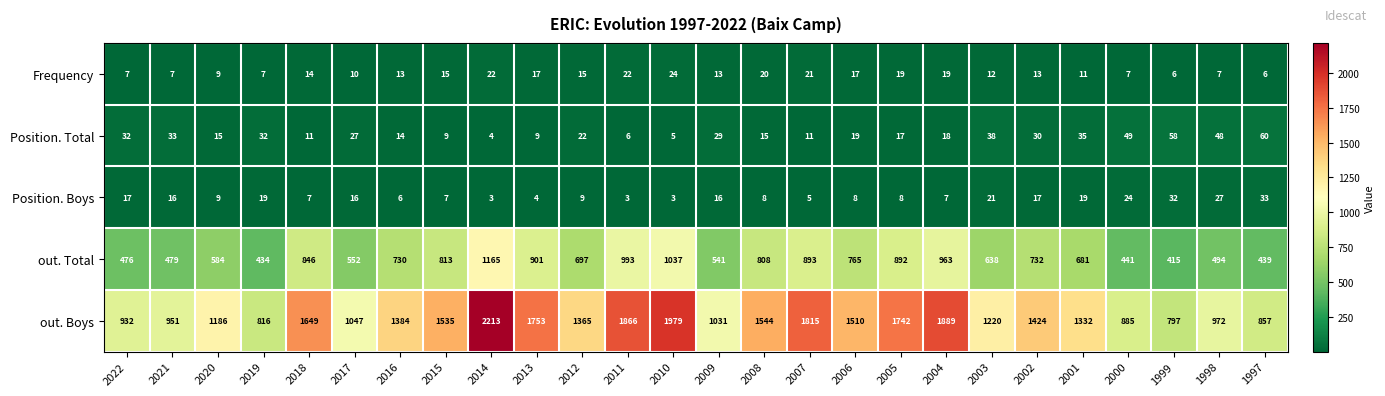

Is it true that out. Total equals 575 at 2013?

False